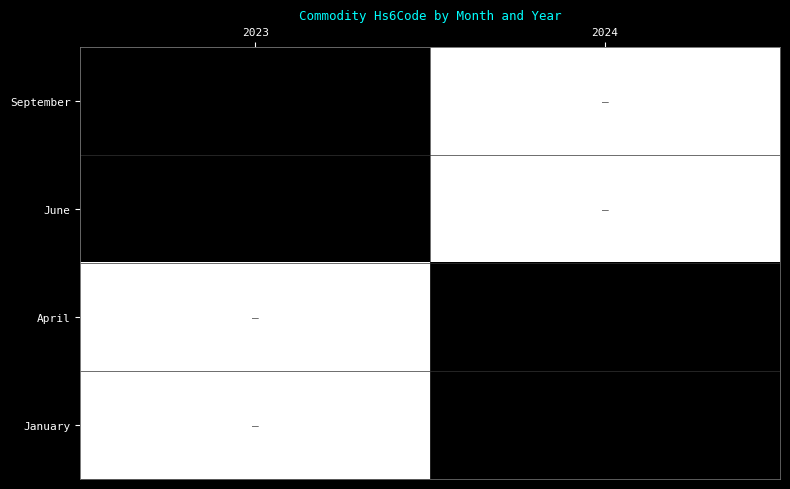

The April series shows 122978 at 2024. True or false?

False